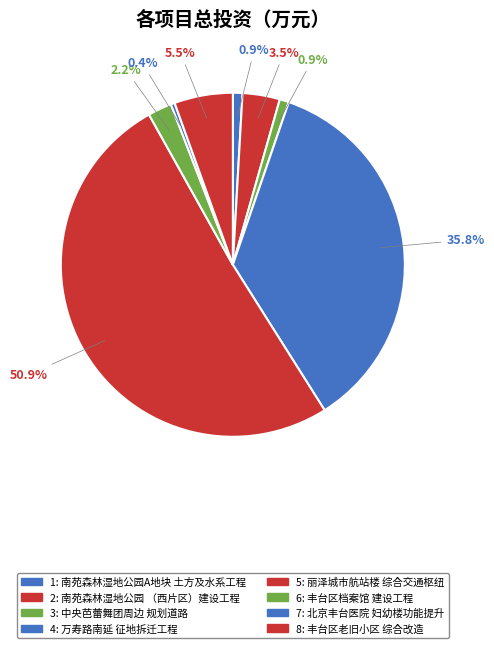

To the nearest percent, what is the difference between the largest and smallest slice percentages?

50%